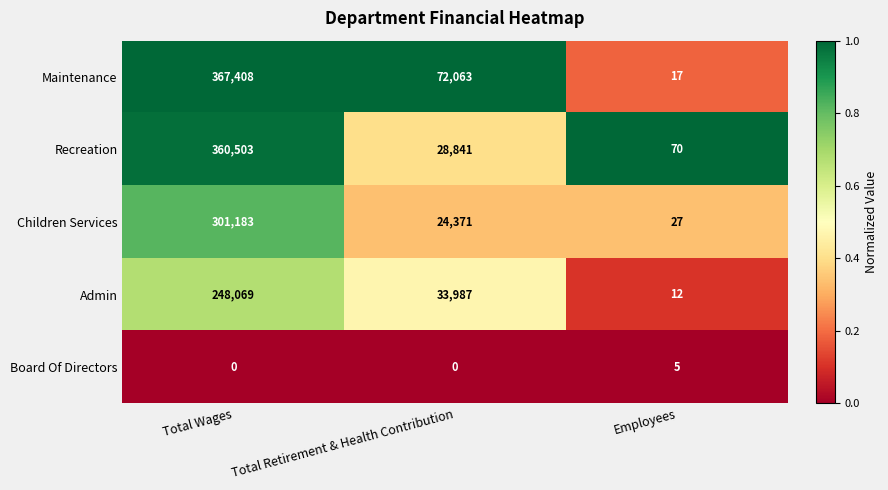

Rank the series by their maximum value, from highest to lowest.

Maintenance, Recreation, Children Services, Admin, Board Of Directors